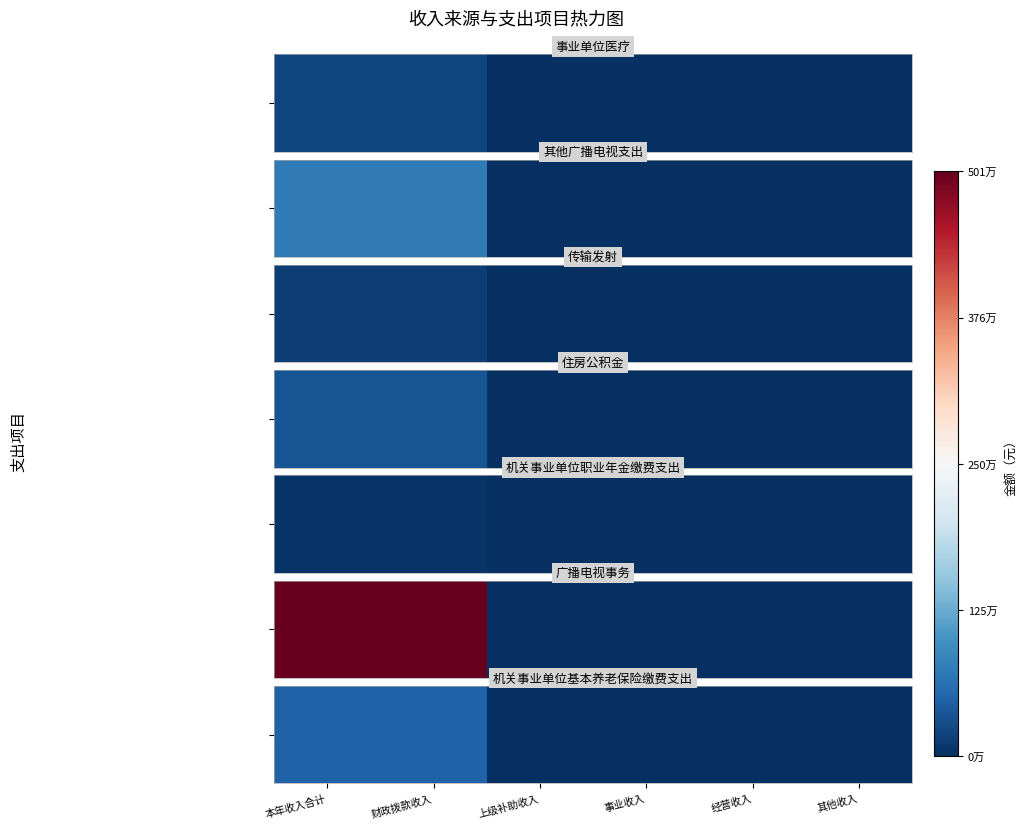

How many values are above zero?

2